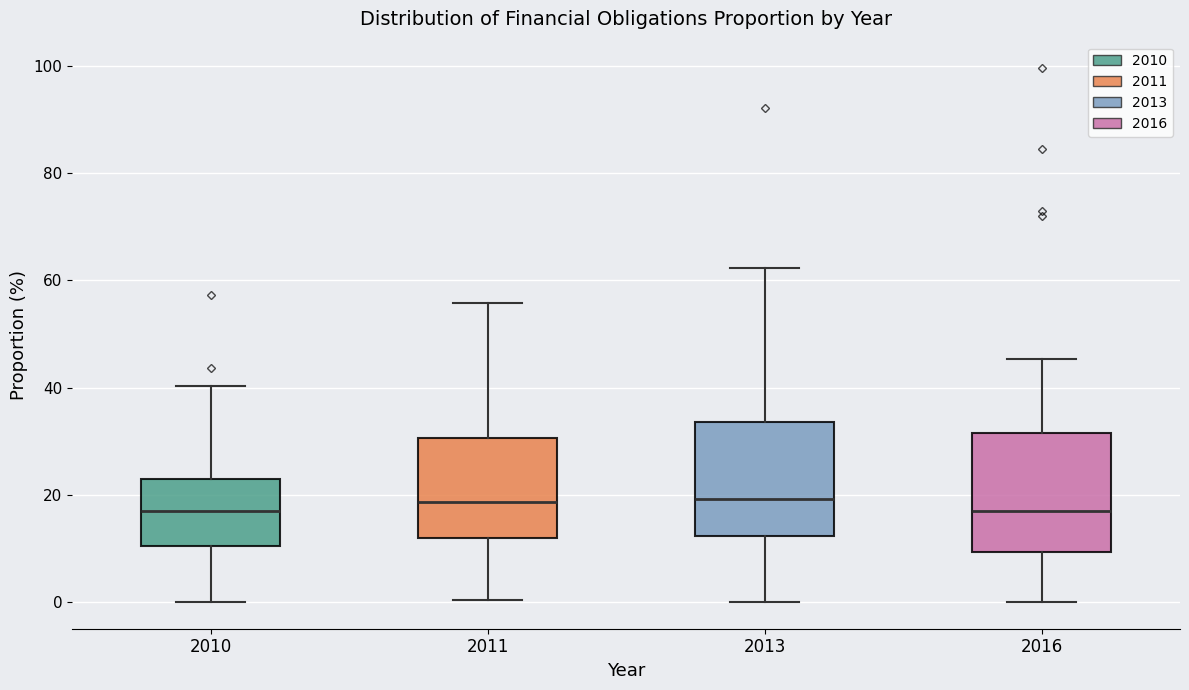

Reading left to right, read every box against the y-axis: the position of its median line, the range the box covers, and the ends of its whiskers. The values are not printed on the chart, so give them approximately, as read against the axis.

2010: median 18, box 10 to 22, whiskers 0 to 40
2011: median 18, box 12 to 30, whiskers 0 to 56
2013: median 20, box 12 to 34, whiskers 0 to 62
2016: median 18, box 10 to 32, whiskers 0 to 46